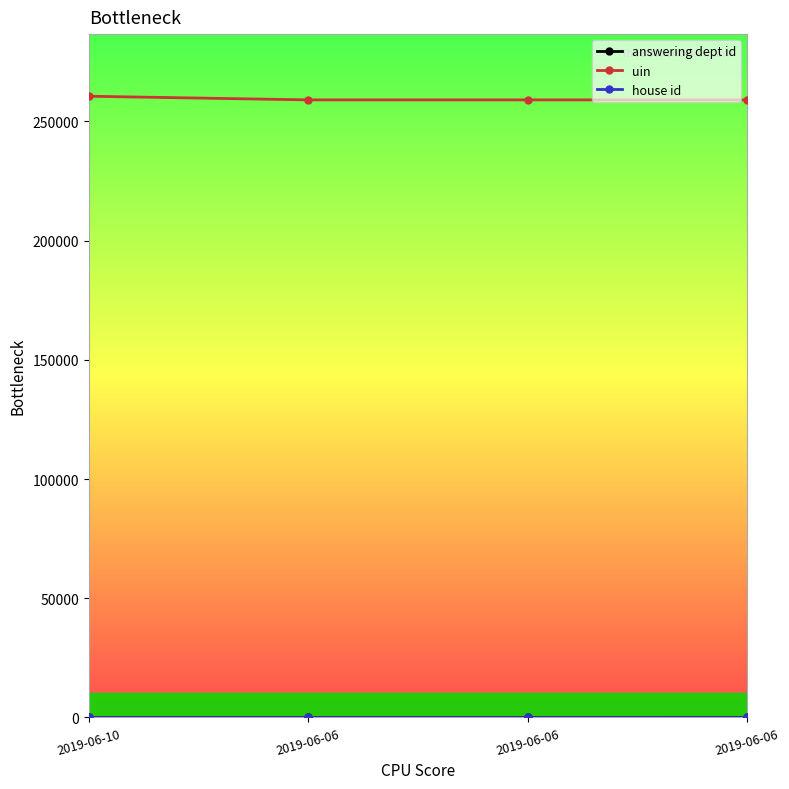

Which category has the highest value across all series?

2019-06-10